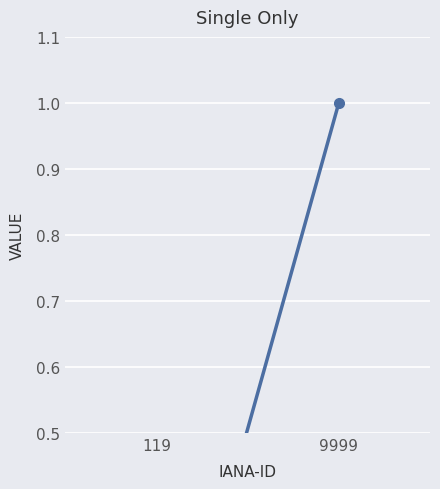

Reading left to right, transcribe all the data shown in this chart.

0.0	1.0